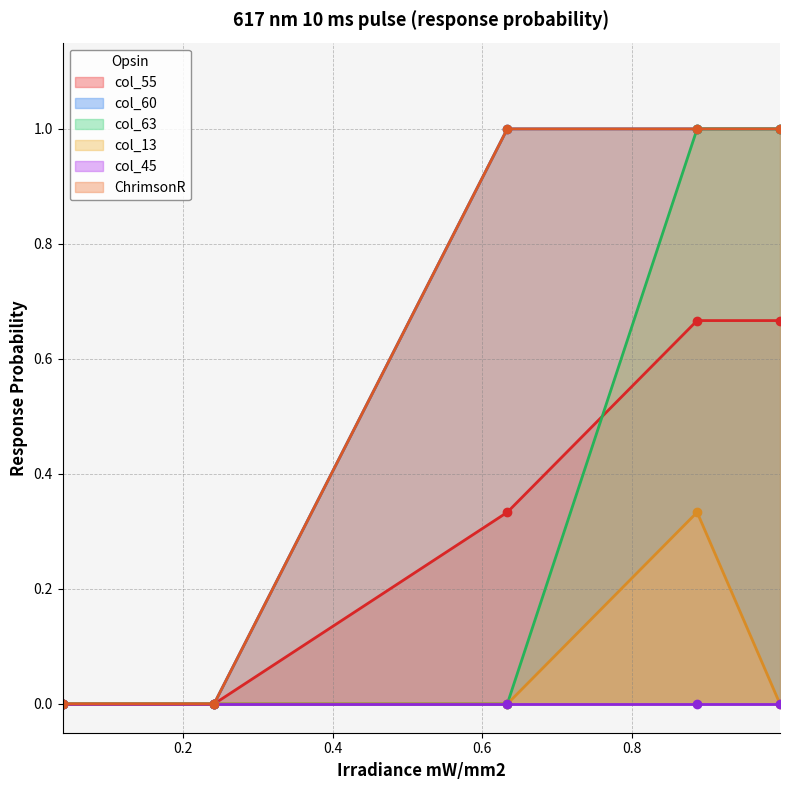

True or false: col_13 has more than 0 interior local peaks.

True